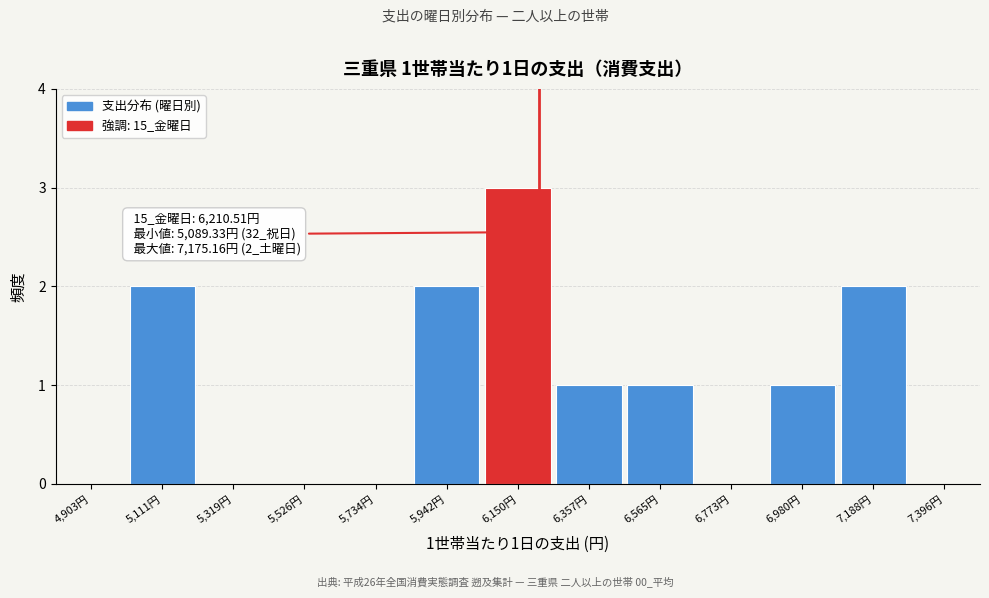

Which range on the x-axis has the tallest bar?

6050 to 6250